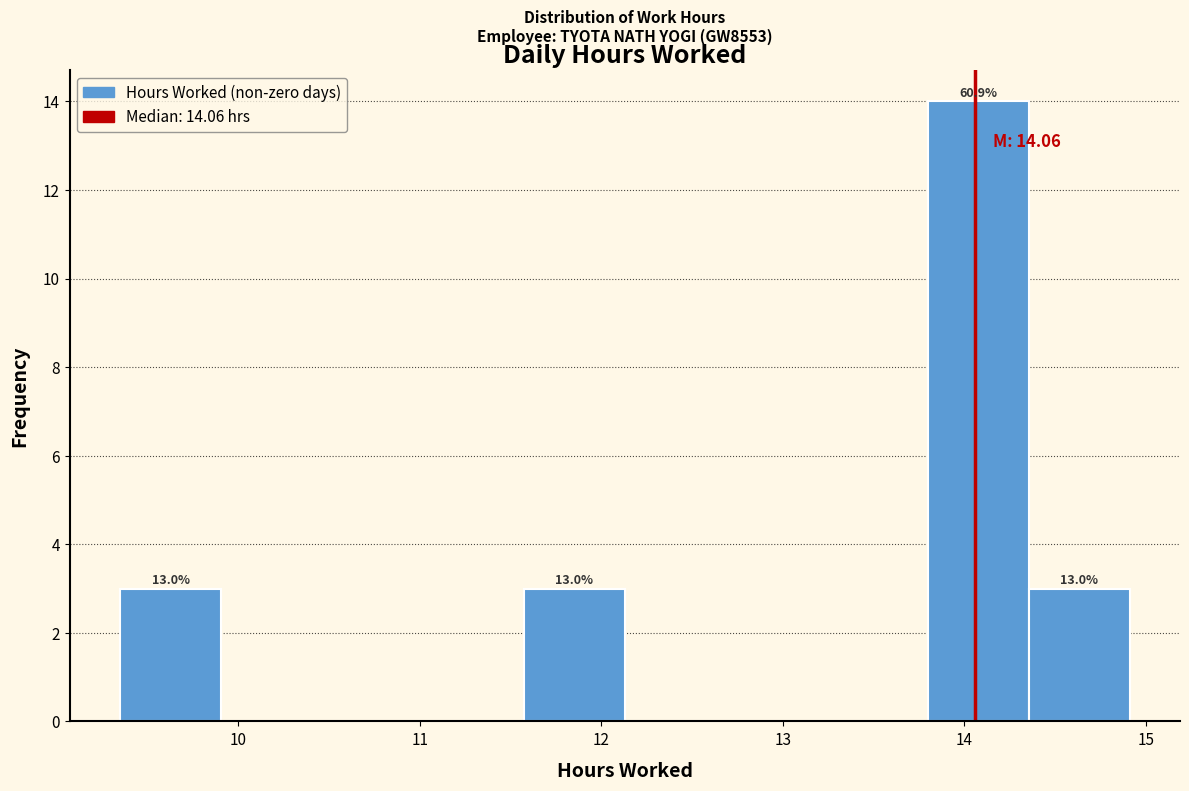

Over which range of the x-axis is the bar tallest?

13.8 to 14.4